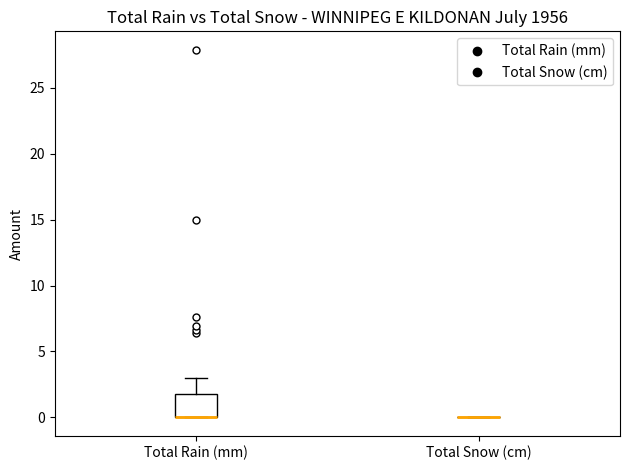

Reading left to right, transcribe this box plot: for each box, give where its median line is, the range the box spans, and where its two whiskers end, as read against the y-axis. The values are not printed on the chart, so give them approximately, as read against the axis.

Total Rain (mm): median 0 (drawn on the box's lower edge), box 0 to 2, whiskers 0 to 3
Total Snow (cm): box collapsed to a line at 0, whiskers 0 to 0